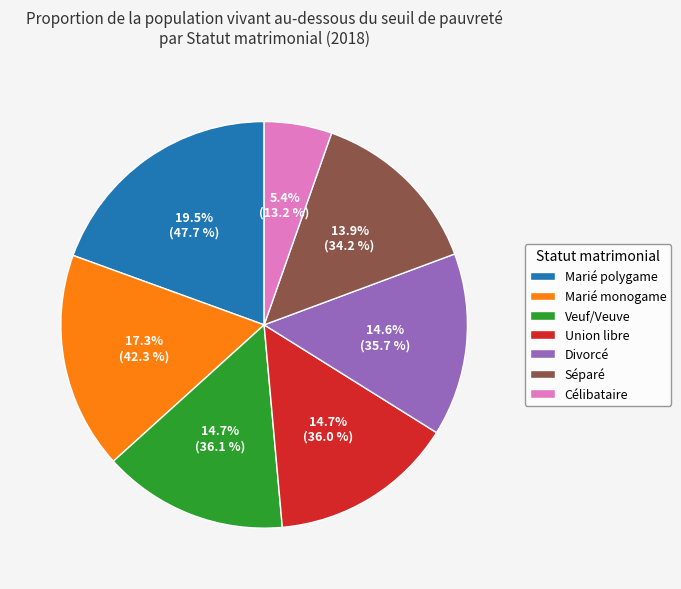

Approximately how many times larger is the value at Union libre compared to Divorcé?

1.0